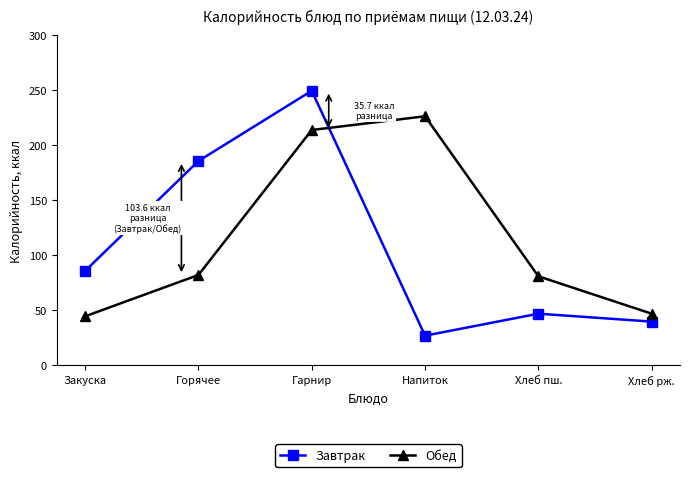

What is the label of the 3rd point from the left?

Гарнир